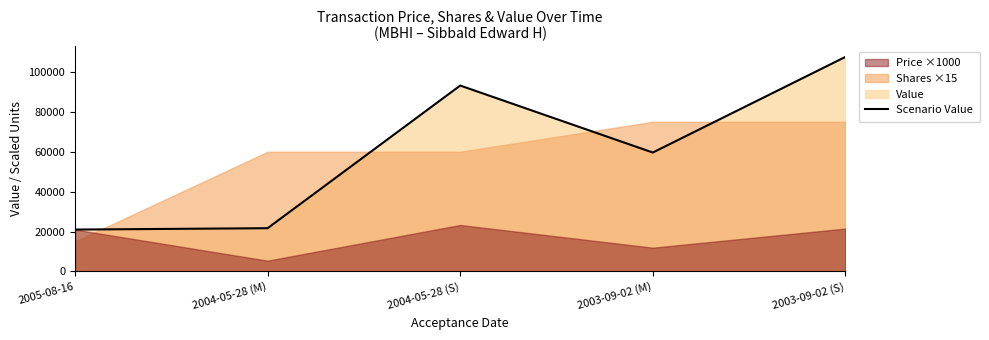

At which category does the data reach its first local valley?

2003-09-02 (M)